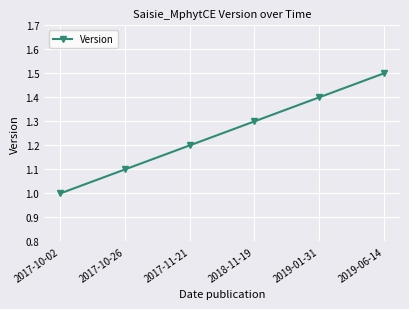

What is the change in value from 2018-11-19 to 2019-01-31?

+0.1